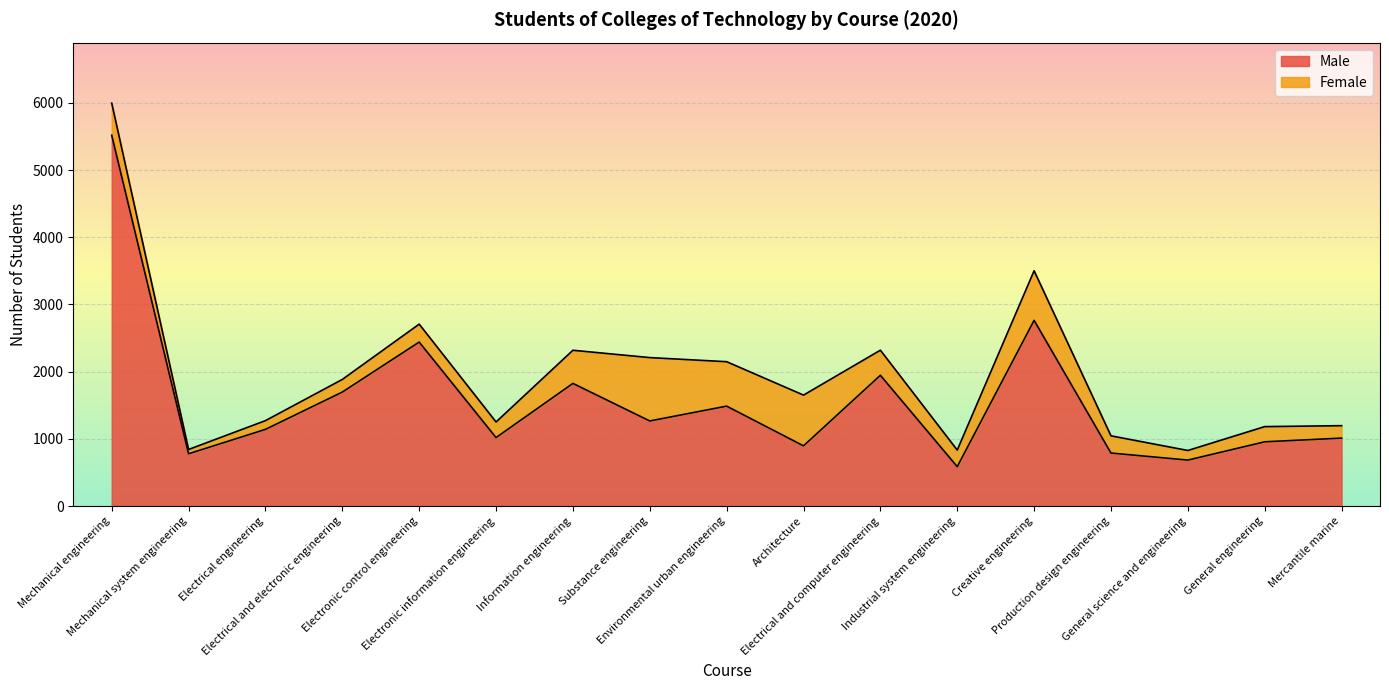

What is the minimum value shown in the chart?

587